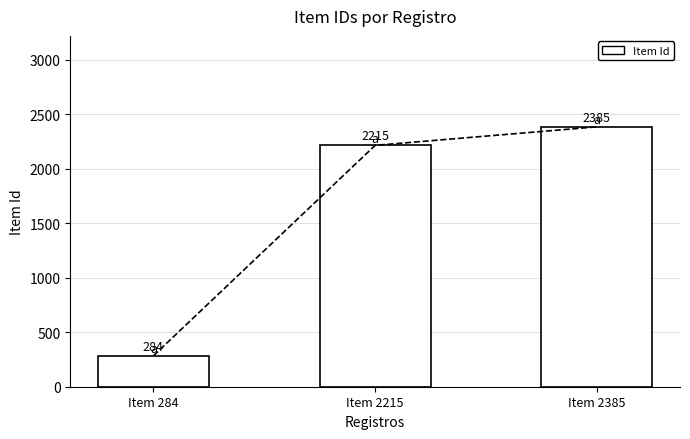

How many series are shown in this chart?

1